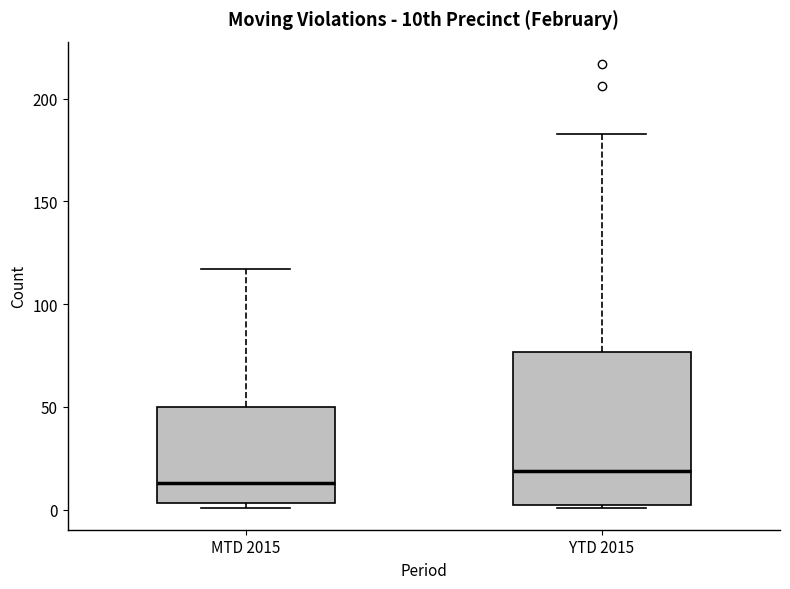

Reading left to right, read every box against the y-axis: the position of its median line, the range the box covers, and the ends of its whiskers. The values are not printed on the chart, so give them approximately, as read against the axis.

MTD 2015: median 15, box 5 to 50, whiskers 0 to 115
YTD 2015: median 20, box 0 to 75, whiskers 0 to 185